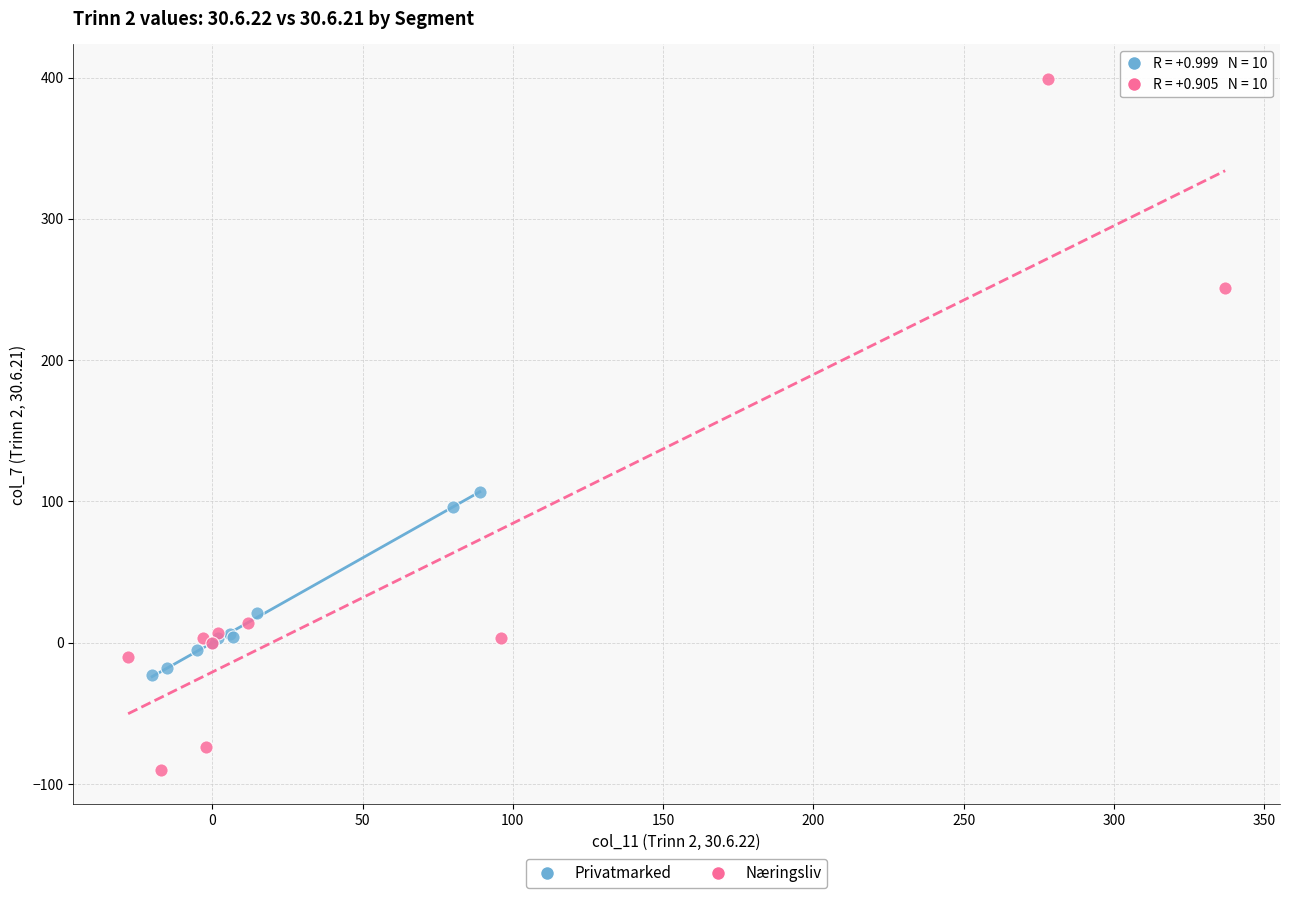

Which series reaches the maximum Y coordinate?

Næringsliv